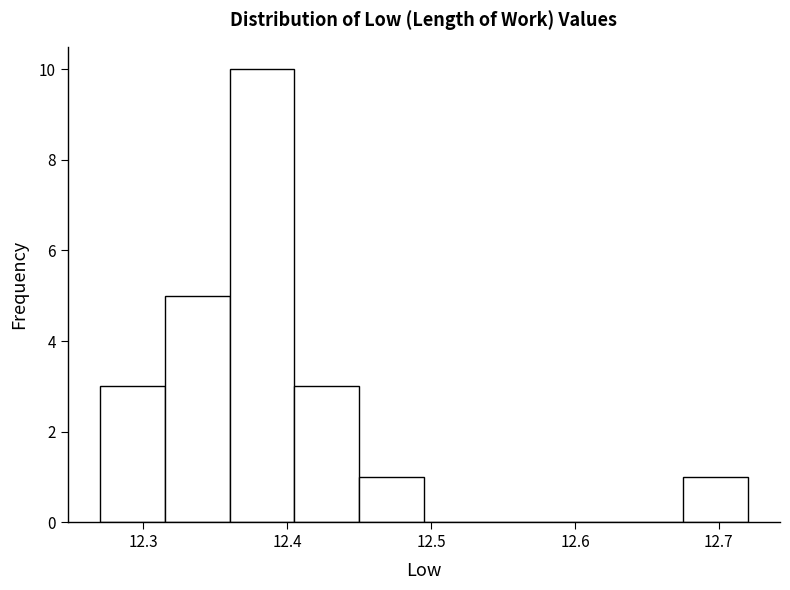

Over which range of the x-axis is the bar tallest?

12.360 to 12.405